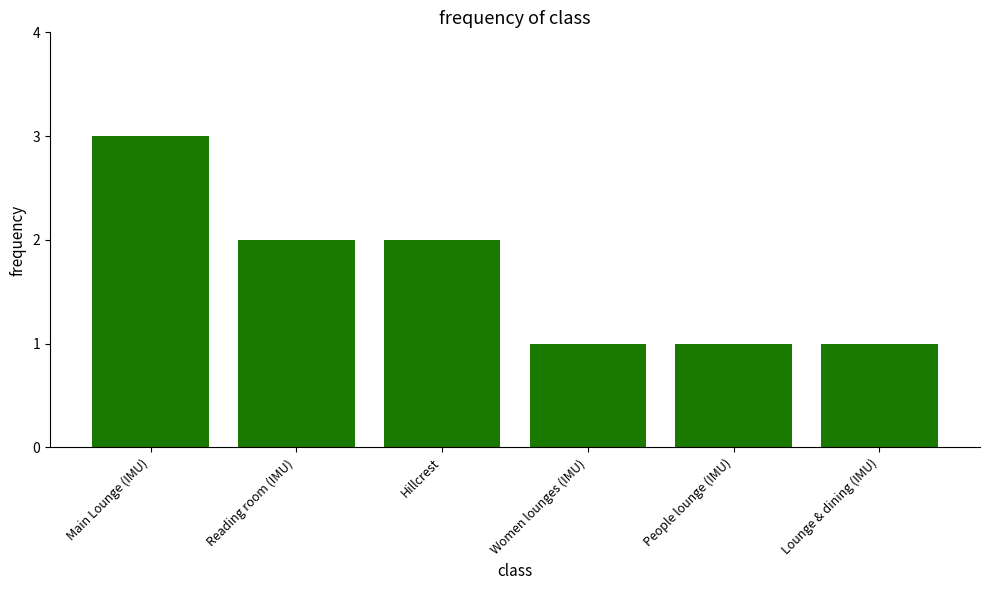

At which category does the chart reach its peak across all series?

Main Lounge (IMU)